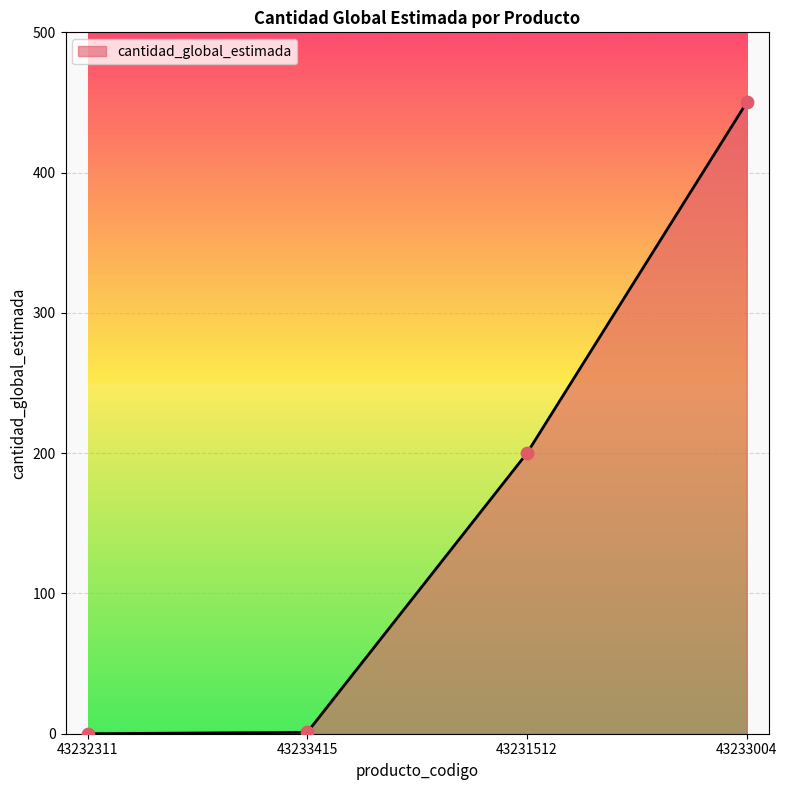

Which has a higher value, 43231512 or 43232311?

43231512